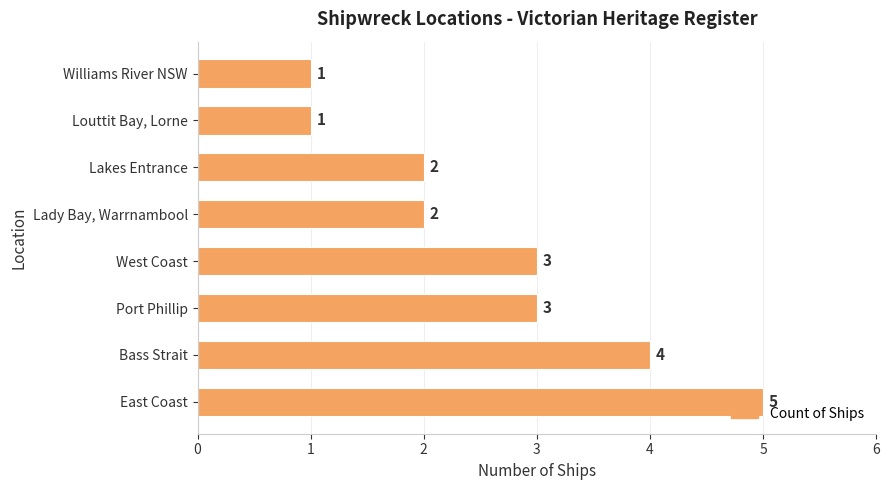

What is the difference between the maximum and minimum values?

4